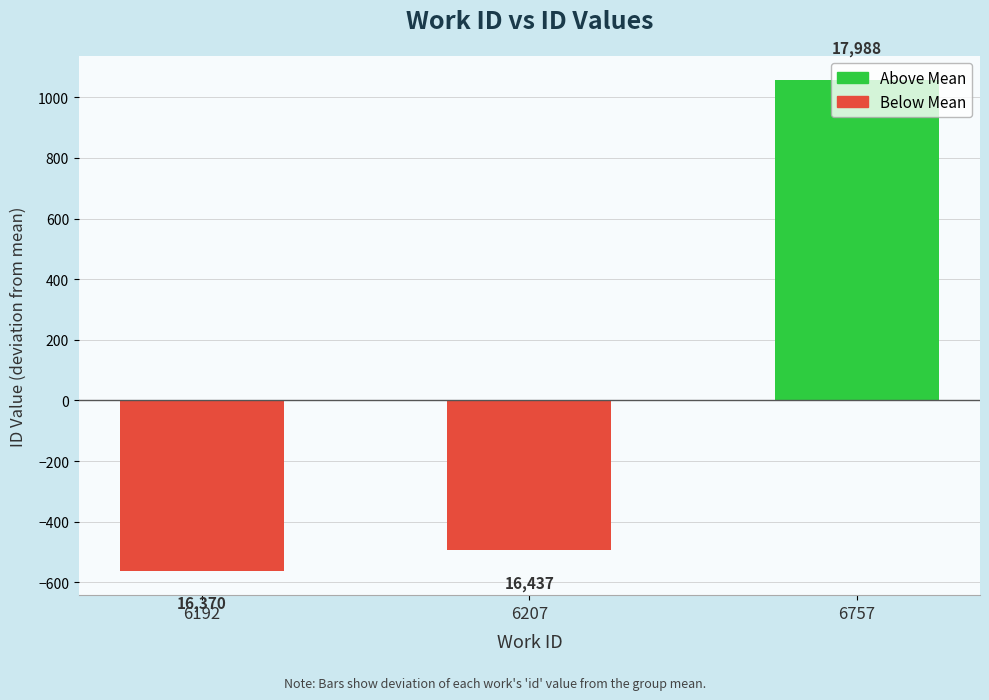

How many bars are there in total?

3